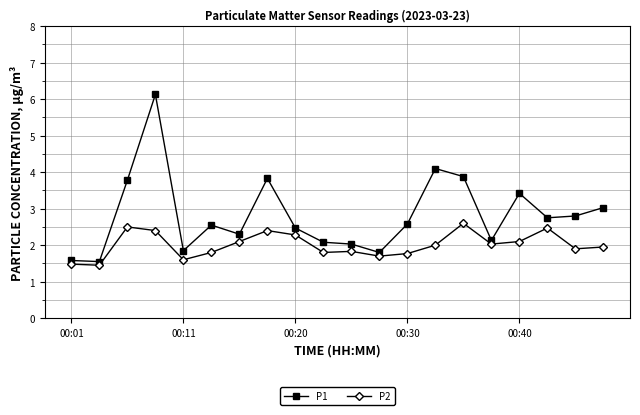

Which series has the largest total across all categories?

P1